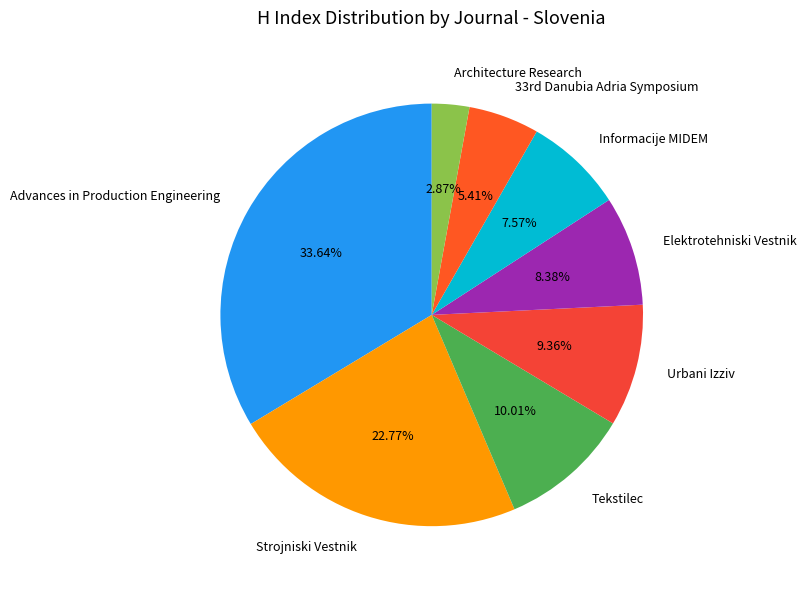

True or false: Strojniski Vestnik accounts for 23% of the total.

True